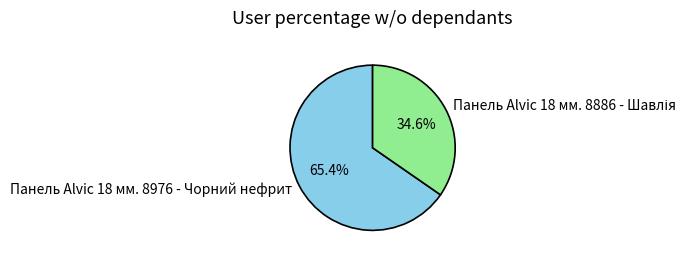

What is the largest slice in the pie chart?

Панель Alvic 18 мм. 8976 - Чорний нефрит